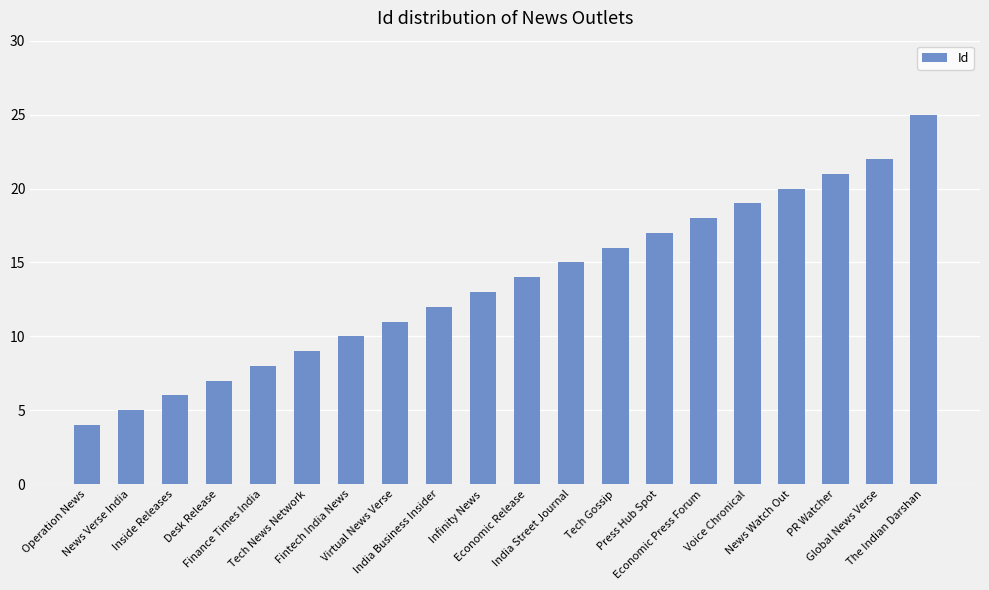

What is the sum of the values at Infinity News and Global News Verse?

35